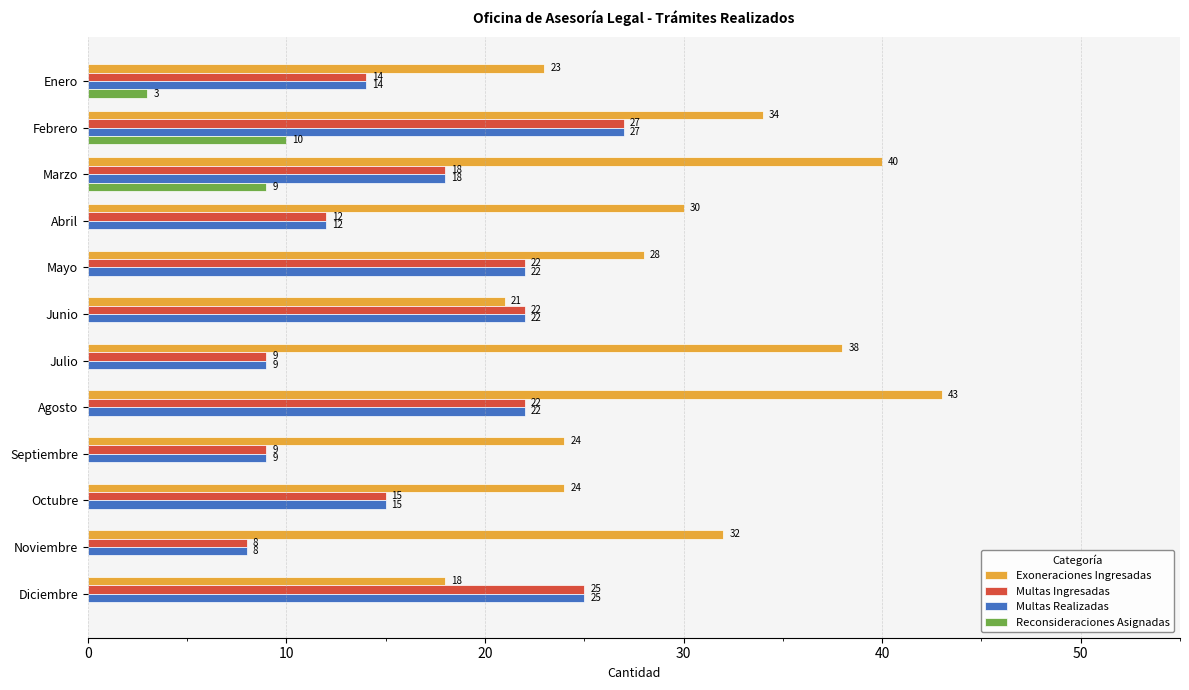

Is it true that Multas Ingresadas equals 18 at Marzo?

True